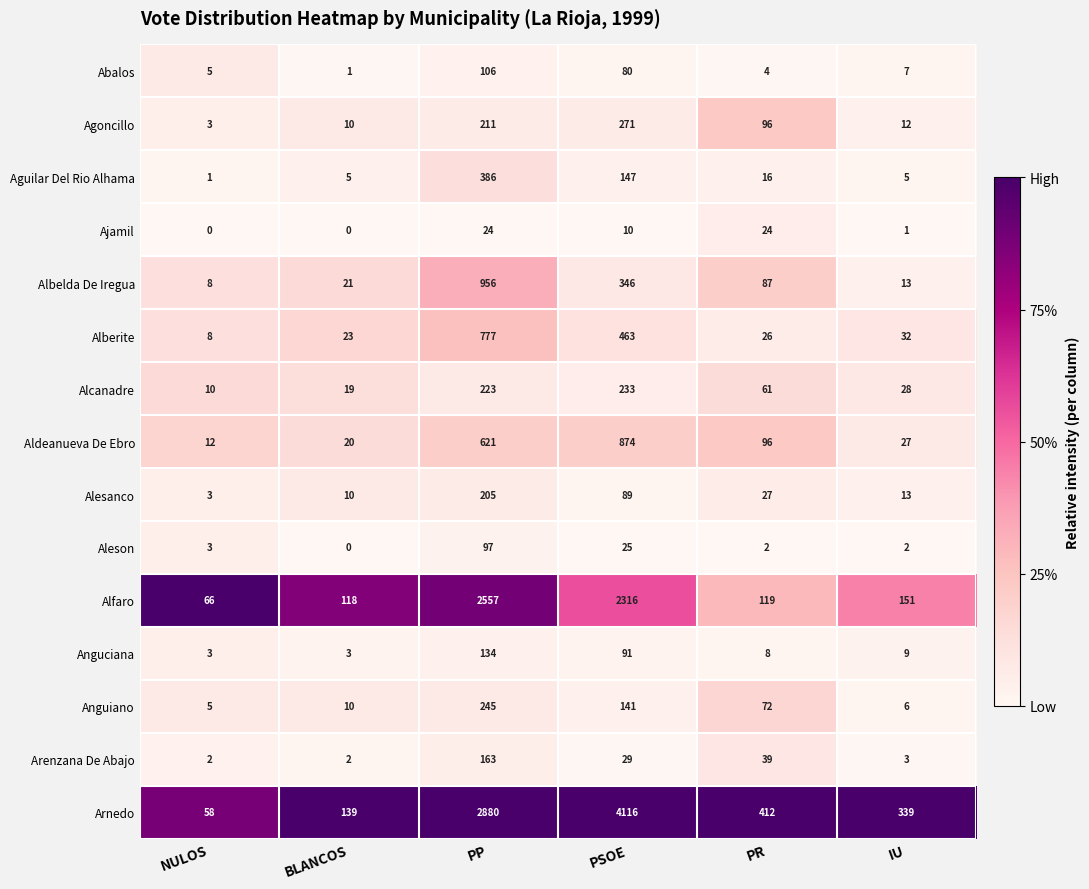

Between PSOE and PR, which series saw the biggest shift?

Arnedo